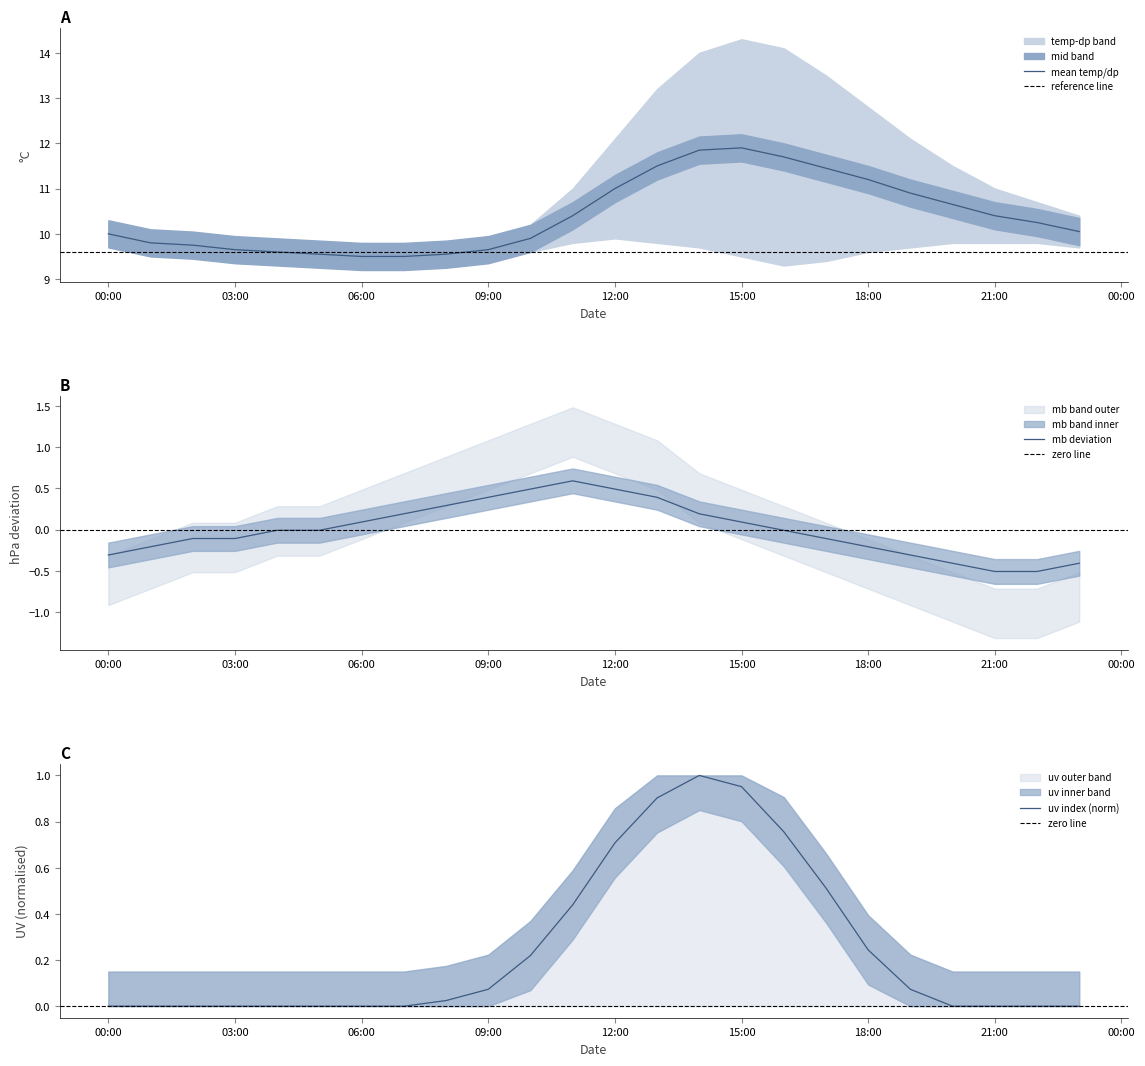

The value of mb deviation at 12:00 is 0.5. True or false?

True